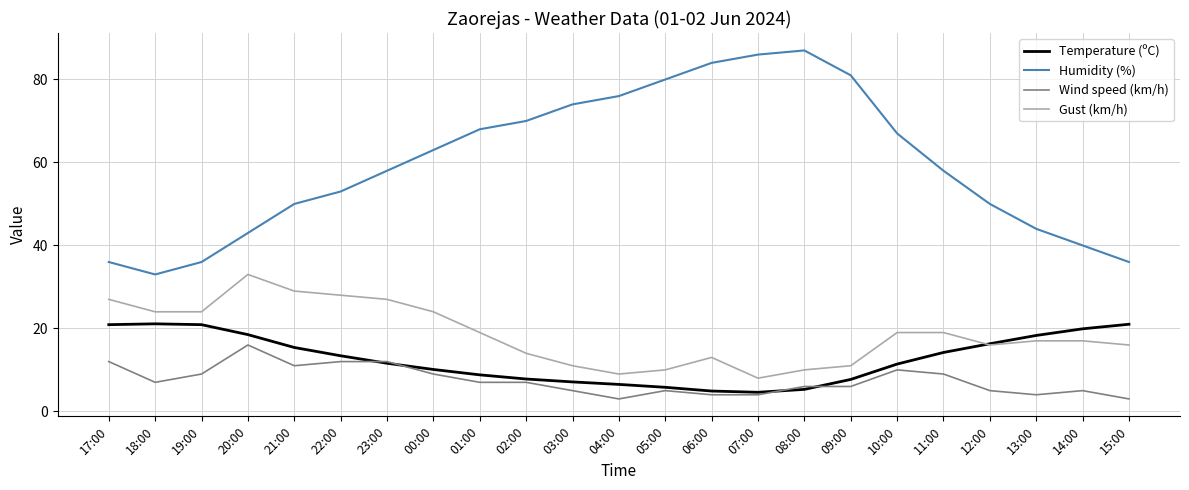

How many interior local valleys does the Humidity (%) series have?

1